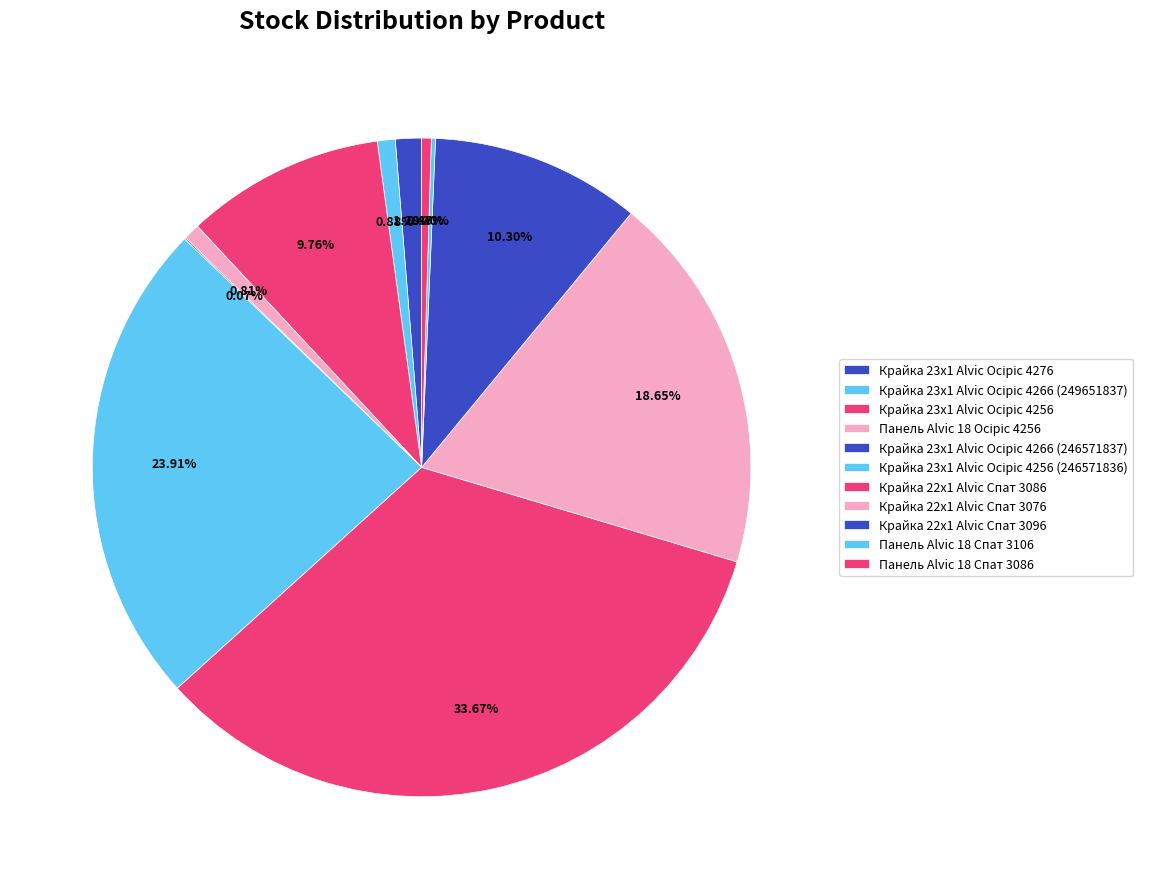

Approximately how many times larger is the value at Крайка 23x1 Alvic Осіріс 4276 compared to Крайка 23x1 Alvic Осіріс 4256 (246571836)?

0.1